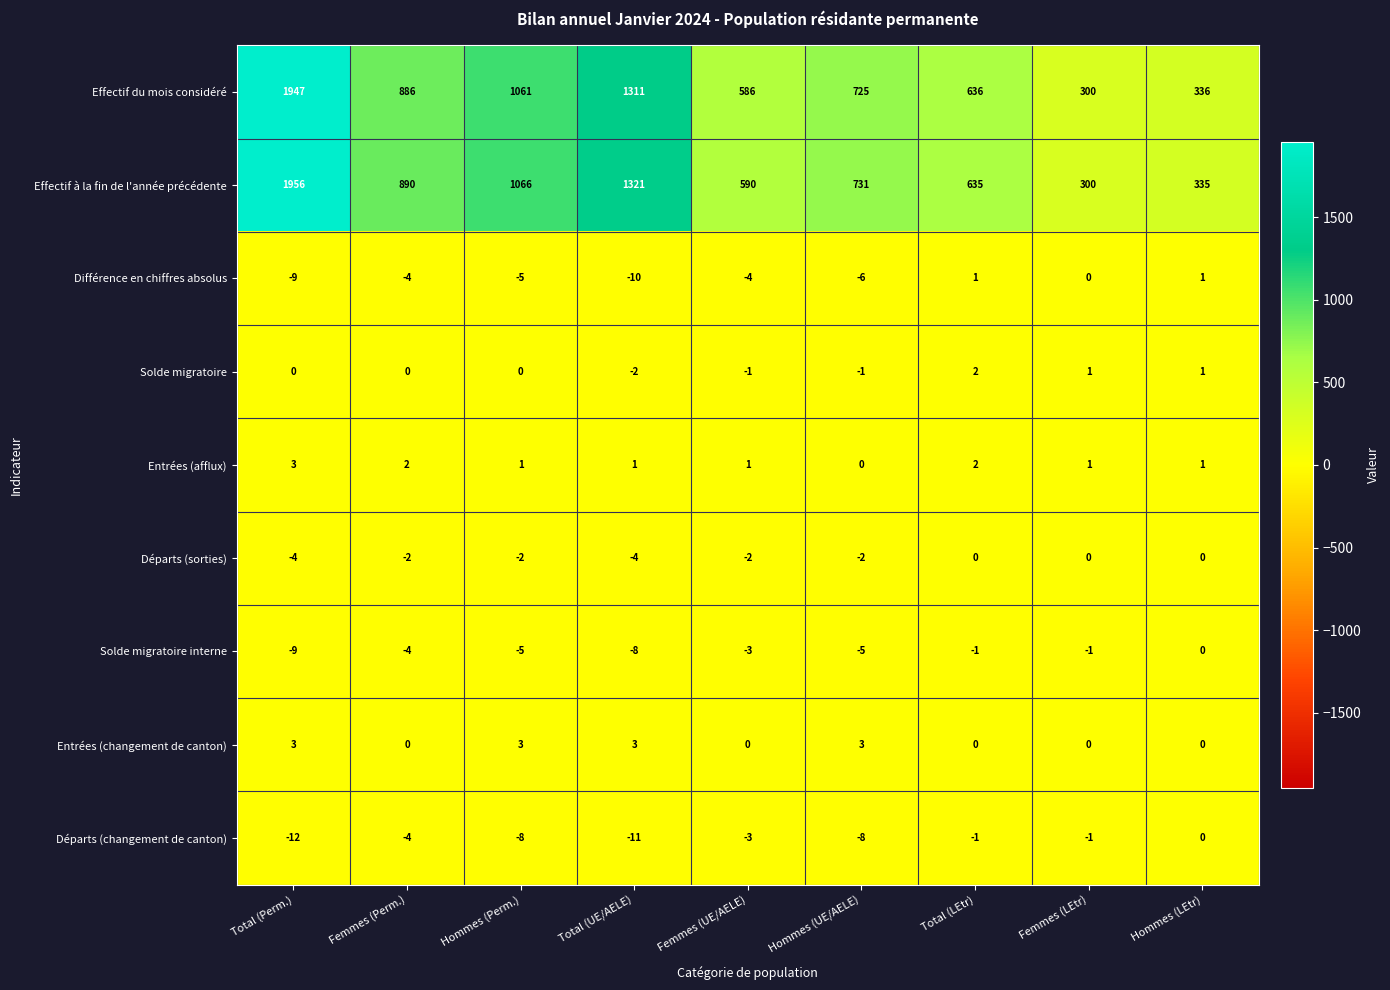

Count the number of data series in this chart.

9